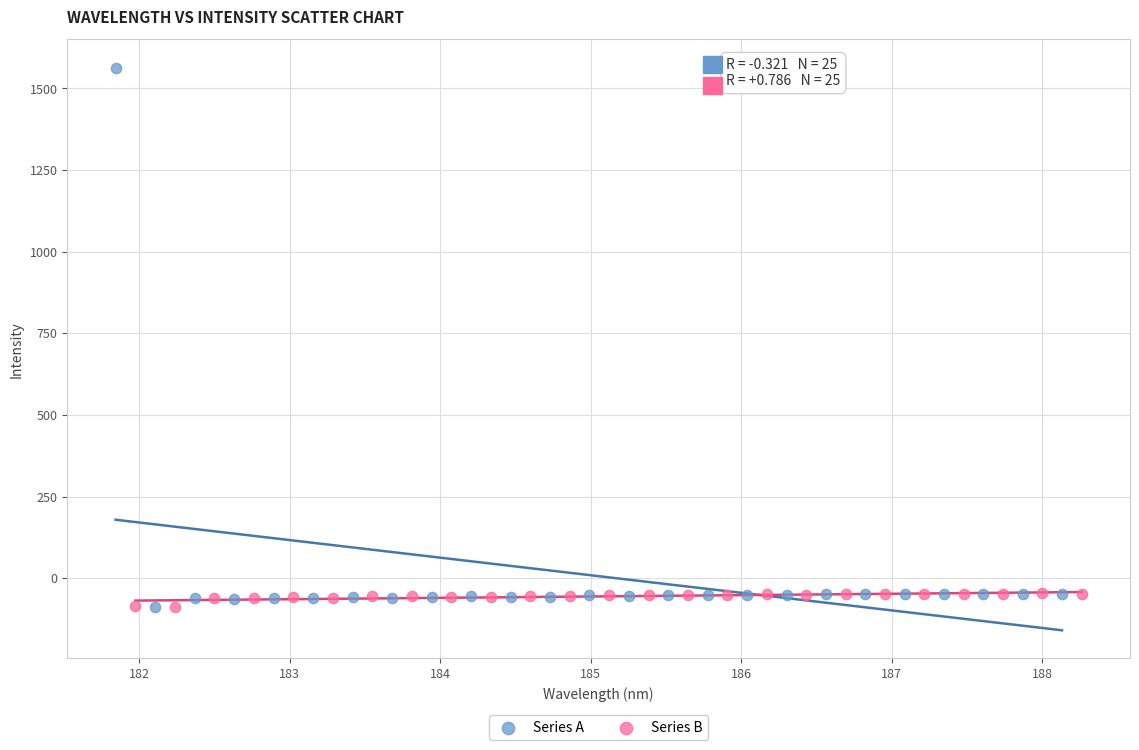

Which series reaches the maximum Y coordinate?

Series A